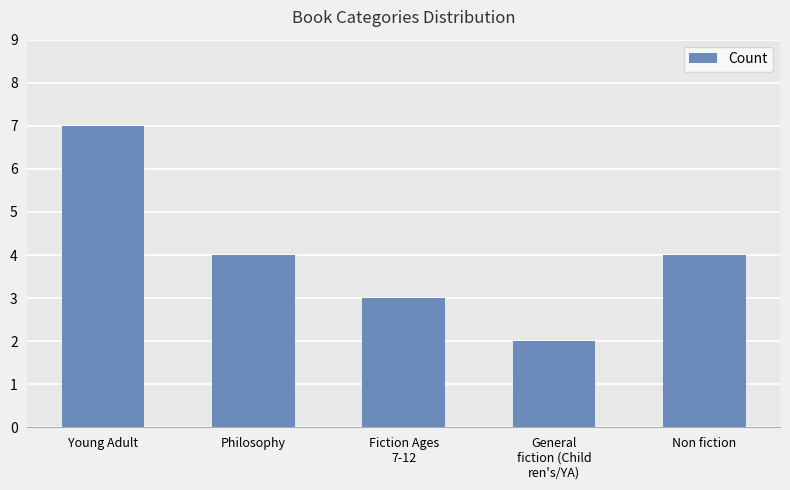

Reading right to left, transcribe all the data shown in this chart.

Non fiction=4	General
fiction (Child
ren's/YA)=2	Fiction Ages
7-12=3	Philosophy=4	Young Adult=7